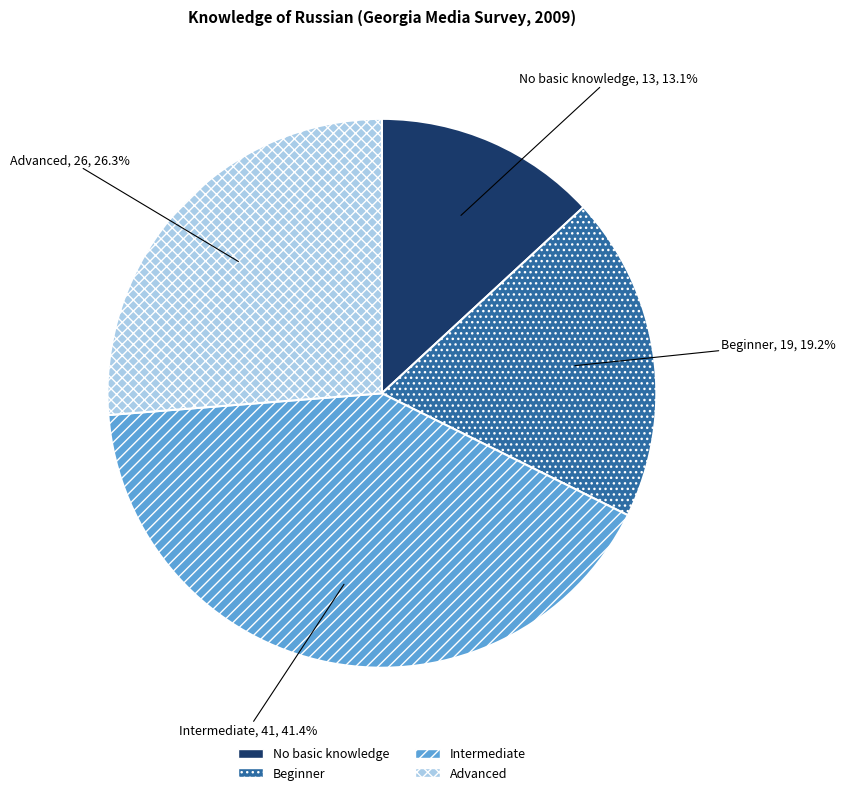

How much of the chart is everything except Advanced?

73.7%